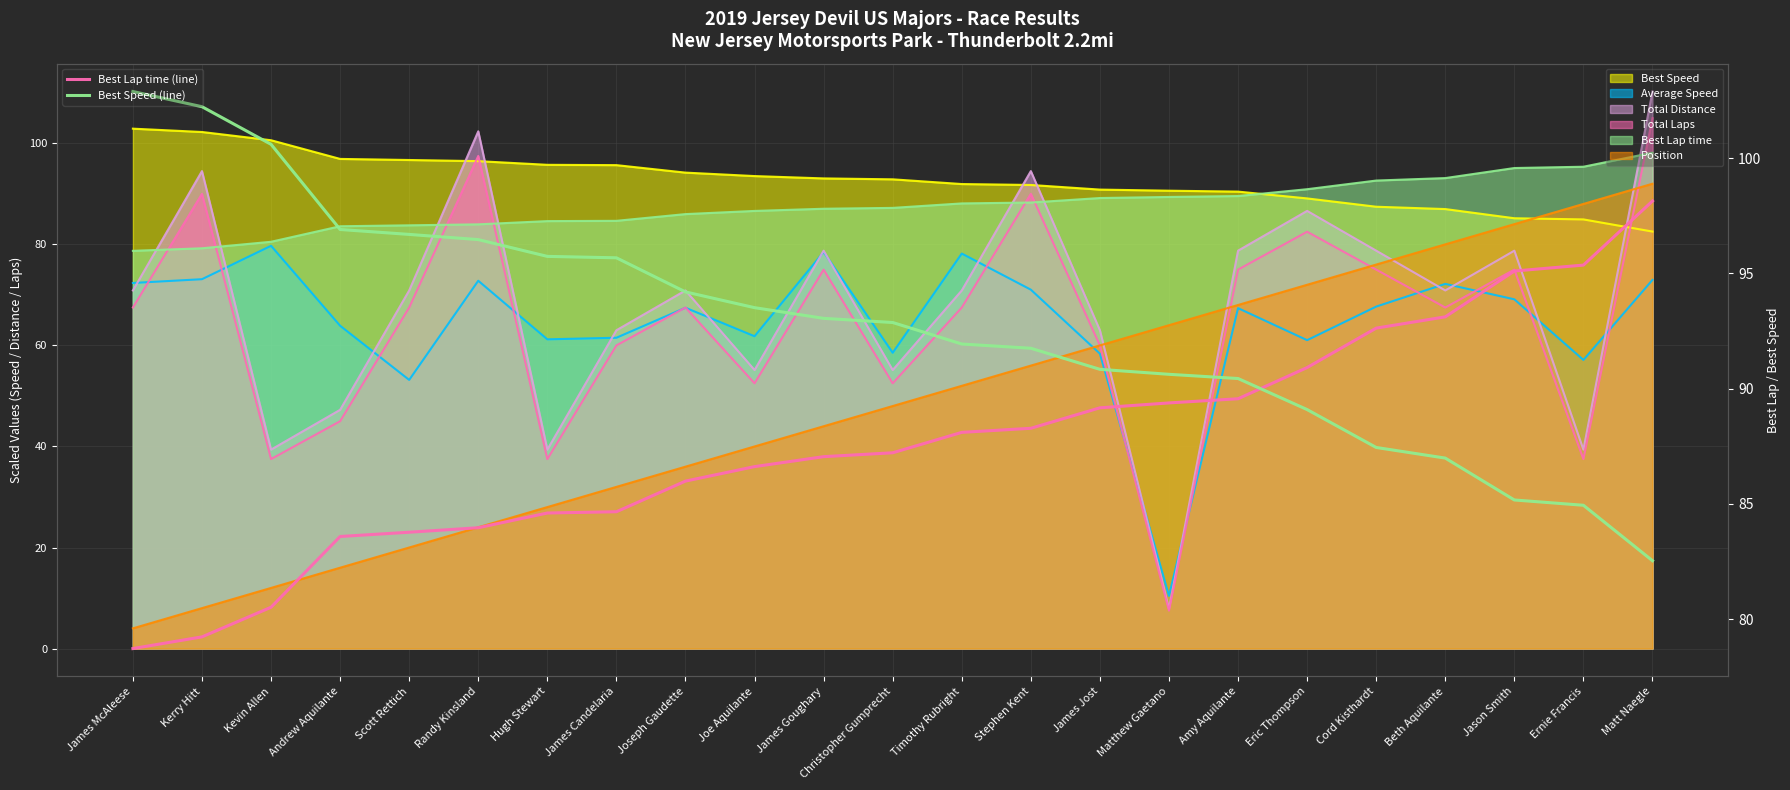

What value does the Best Speed (line) series have at Hugh Stewart?

95.7